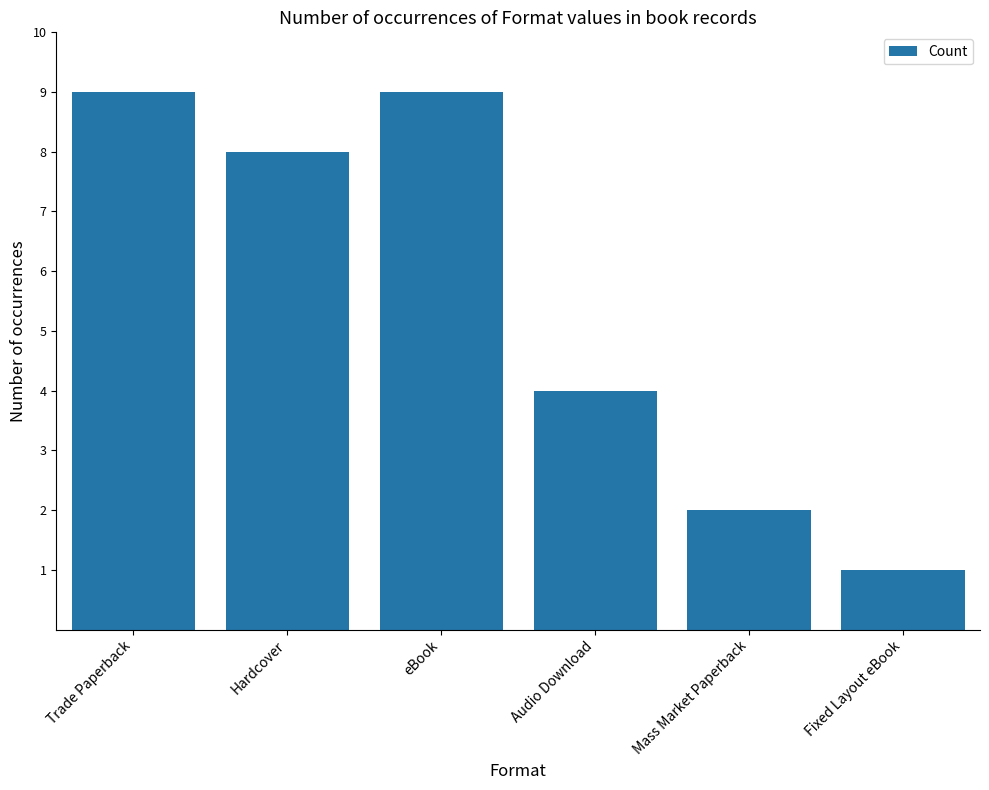

Reading left to right, extract all data points from this chart.

9	8	9	4	2	1